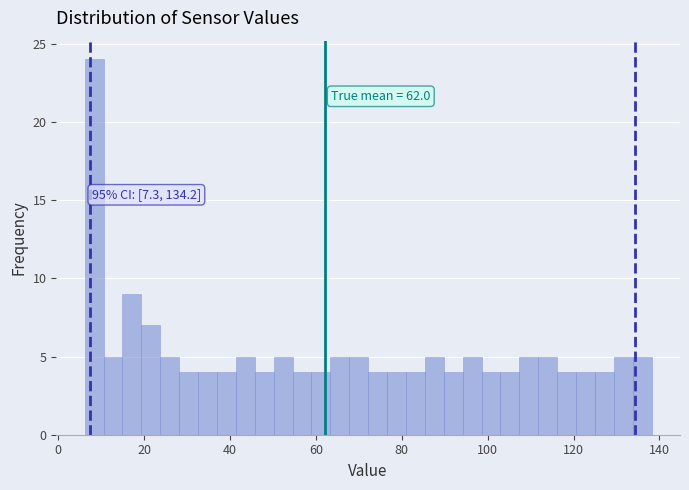

Read against the x-axis, roughly where is the centre of the tallest bar?

8